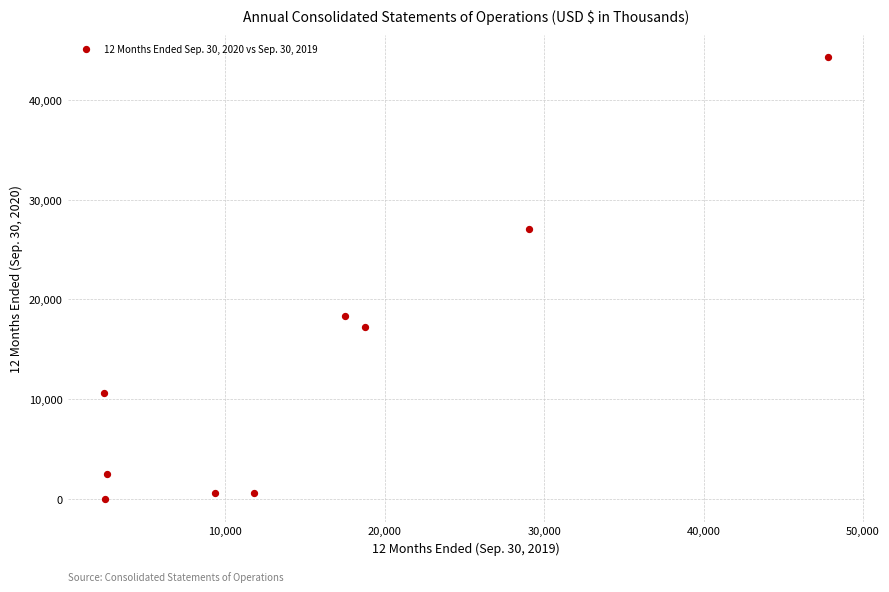

What is the average X value?

15748